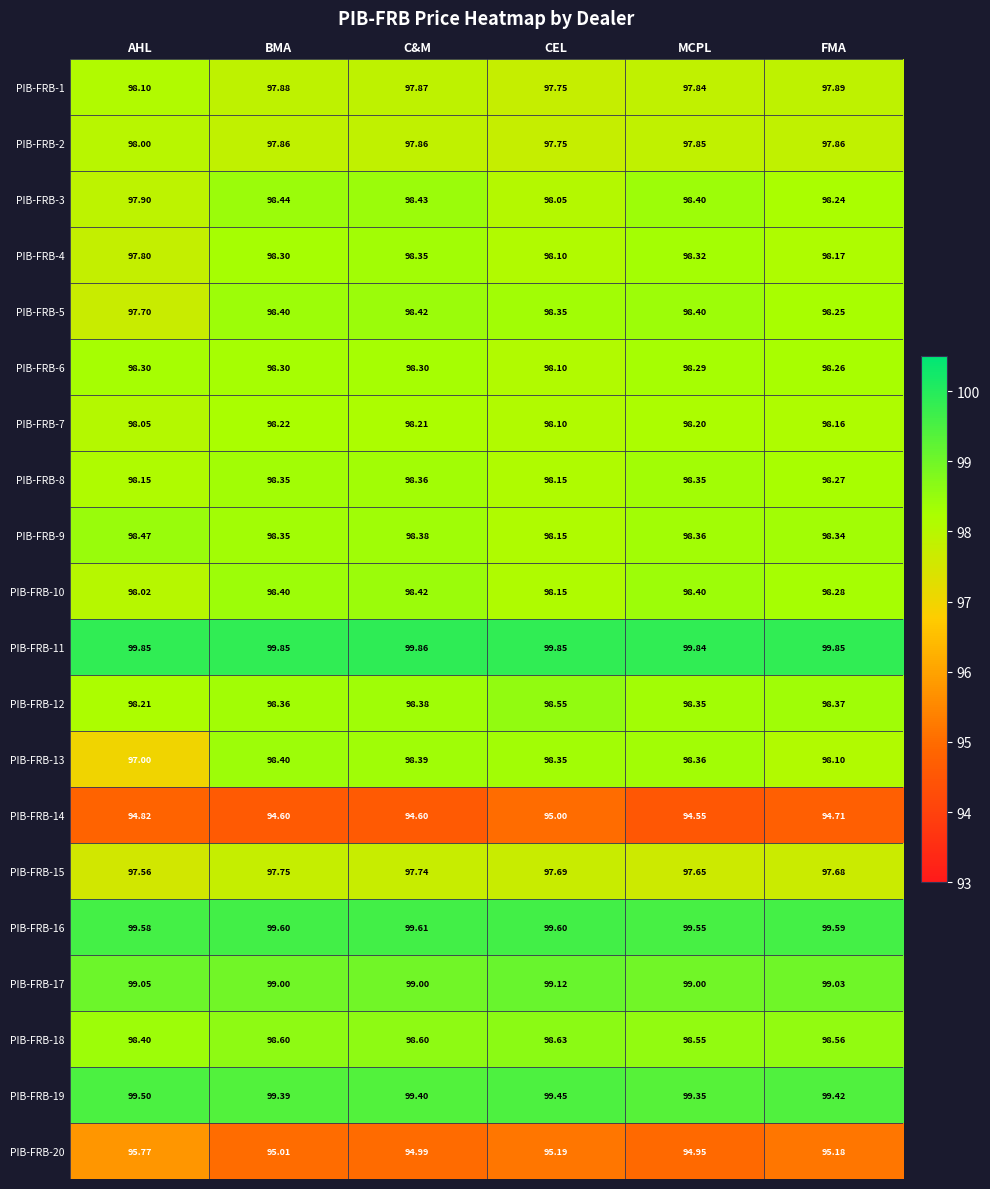

At which label does PIB-FRB-12 reach its minimum?

AHL